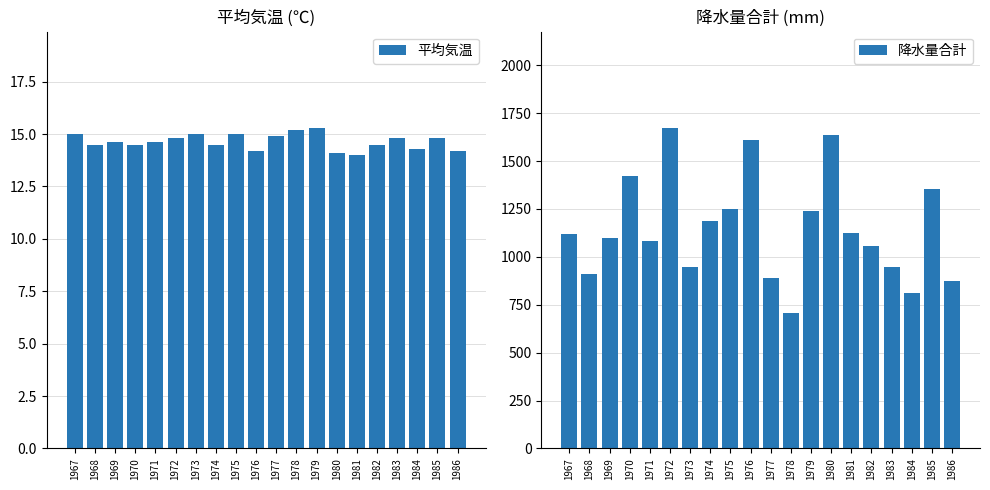

Rank the series at 1976 from lowest to highest value.

平均気温, 降水量合計